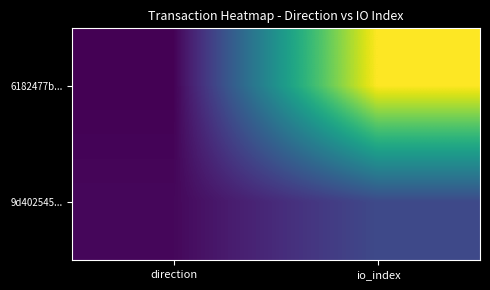

Reading left to right, extract all data points from this chart.

6182477b...: direction=-1	io_index=107
9d402545...: direction=1	io_index=23